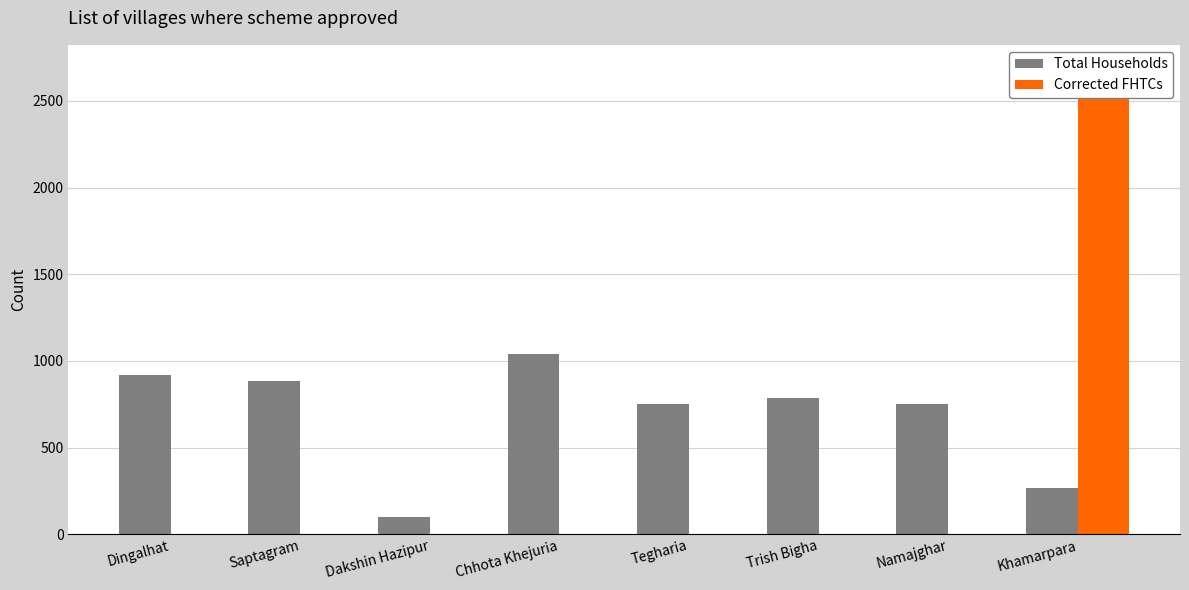

How many data points does each series have?

8